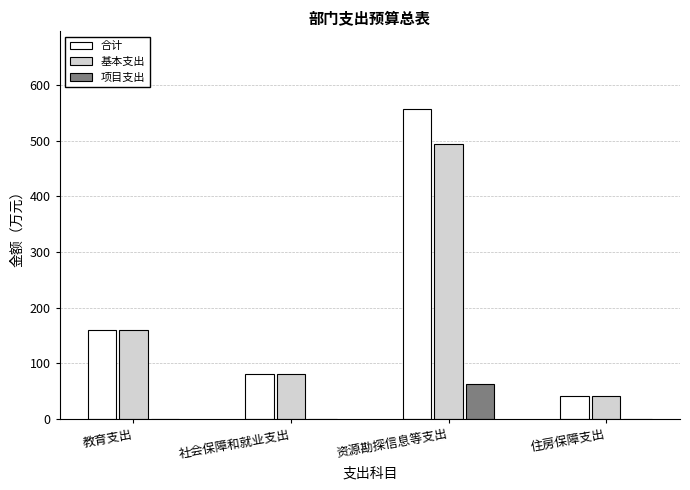

At which category is the sum across all series the highest?

资源勘探信息等支出